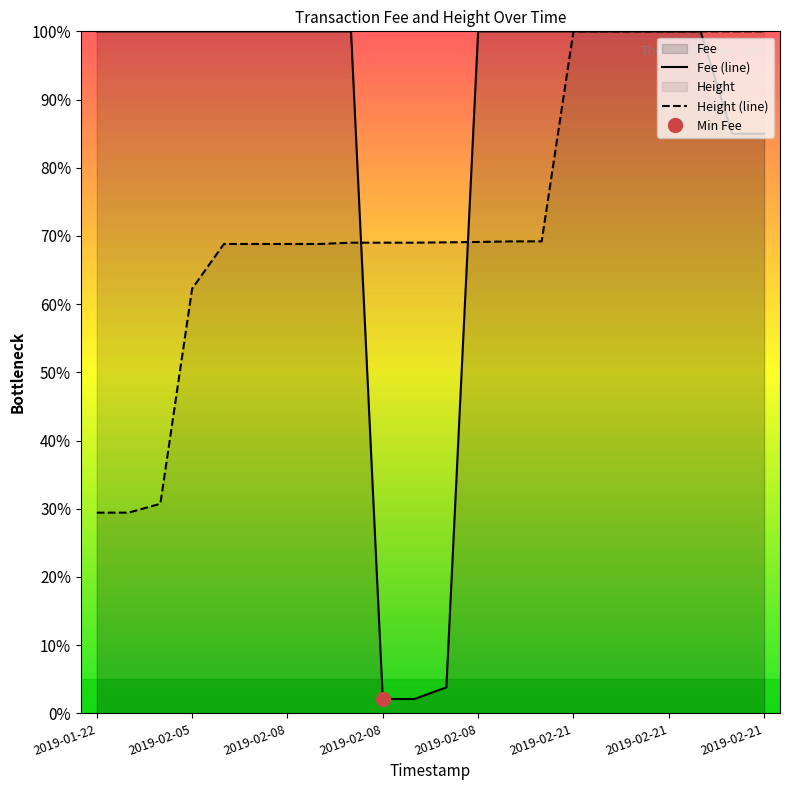

Is the value of Height (line) at 2019-02-05 greater than the value of Fee (line) at 19?

No